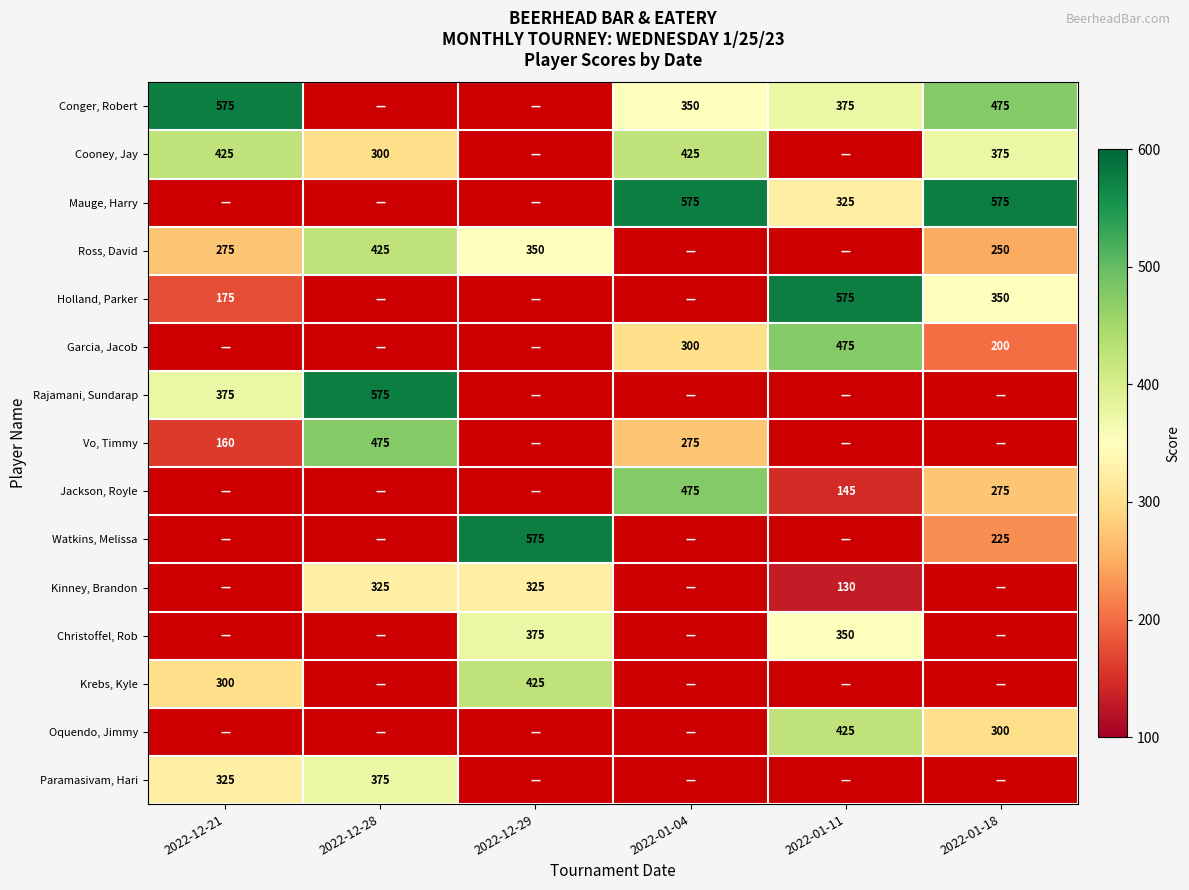

Which category has the highest value across all series?

2022-12-21